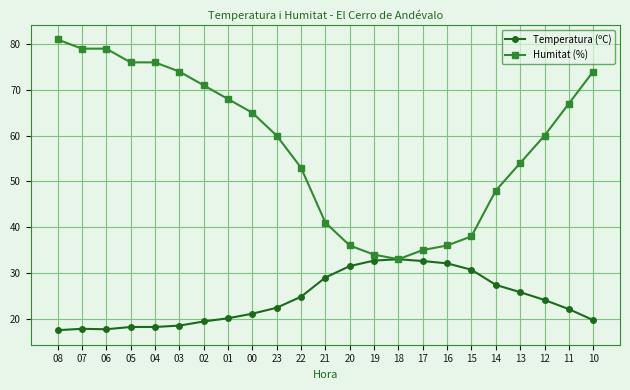

Is it true that Humitat (%) equals 59.2 at 20?

False